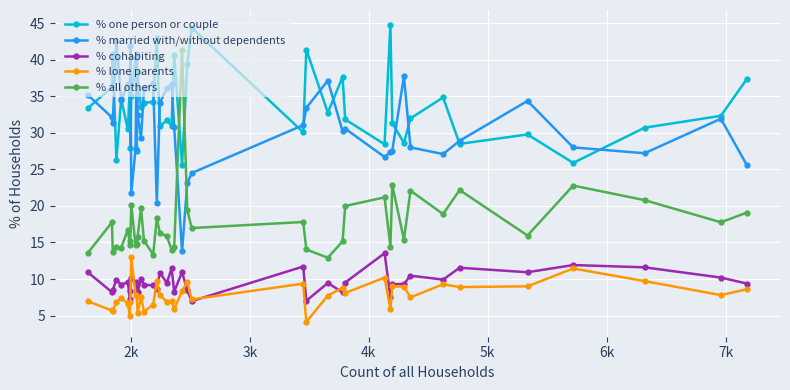

What is the lowest value of the % cohabiting series?

7.0